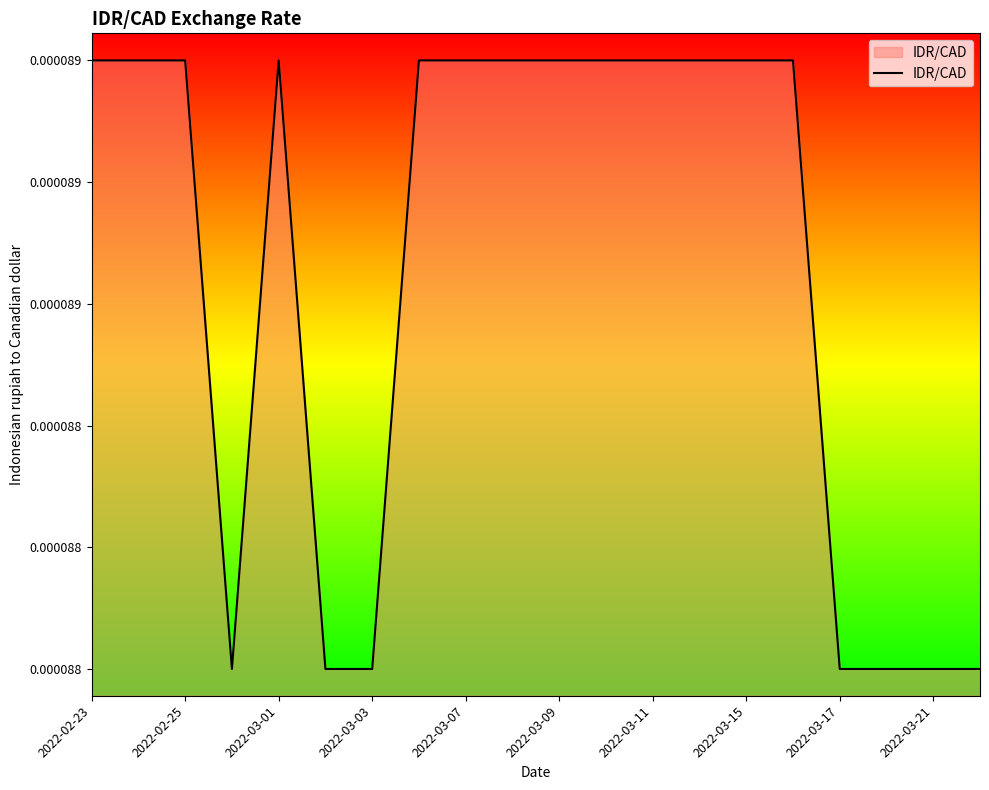

Does the chart display data point markers on the line(s)?

No